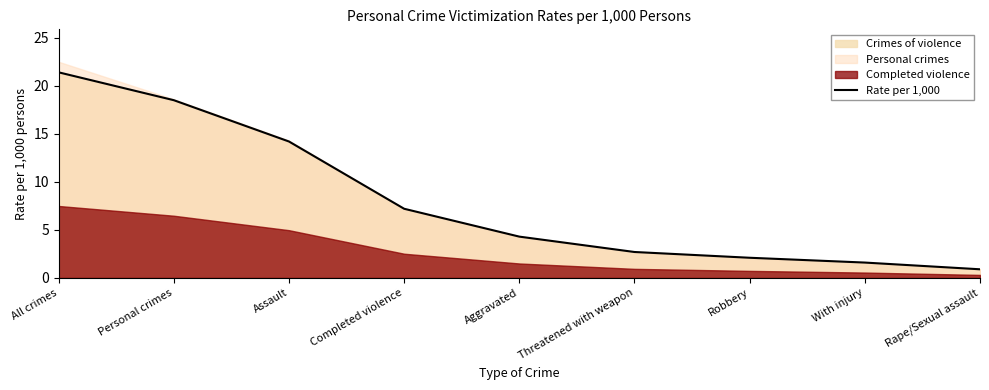

At which label is the value closest to 11?

Assault